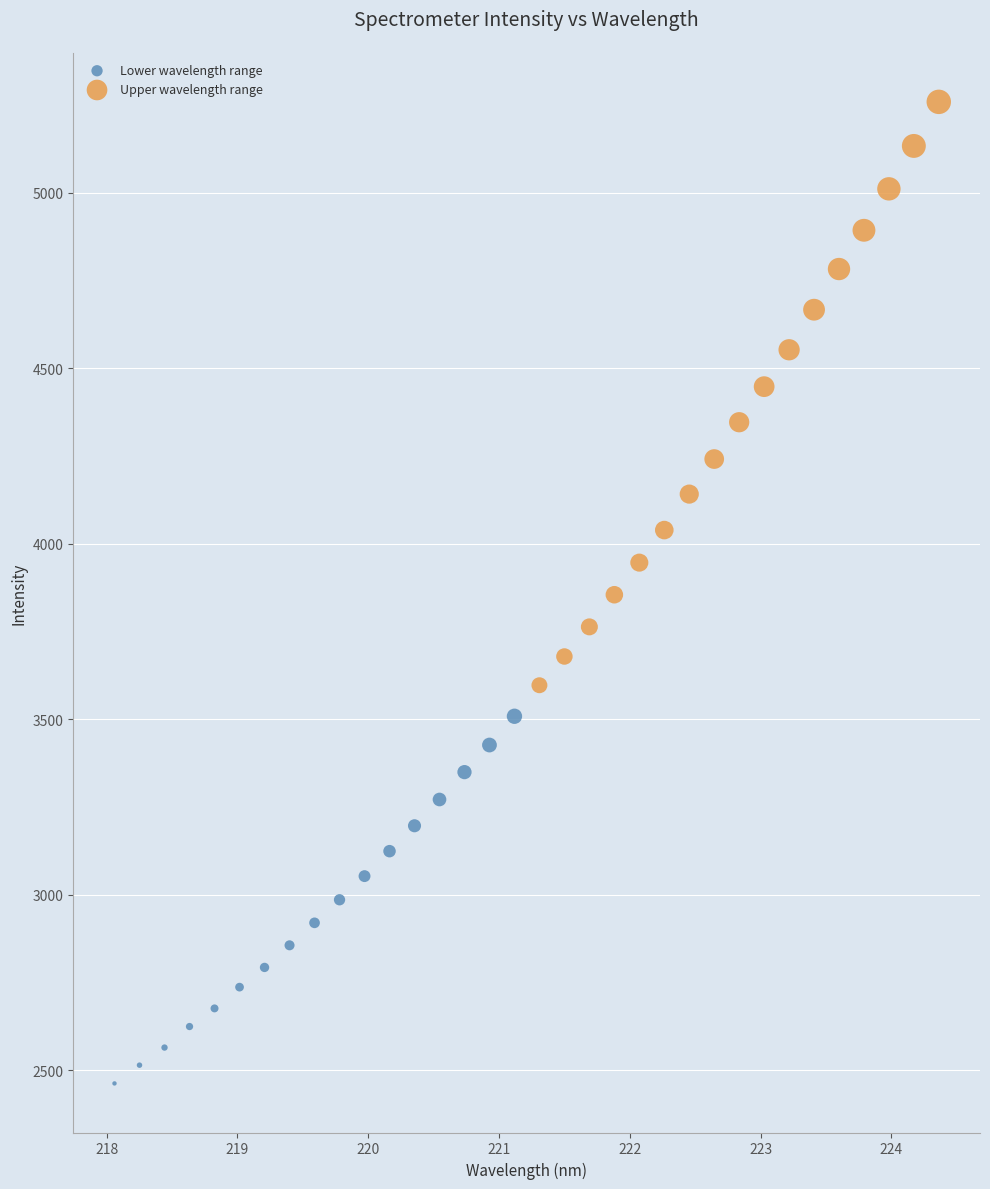

Which series has the widest spread of Y values?

Upper wavelength range